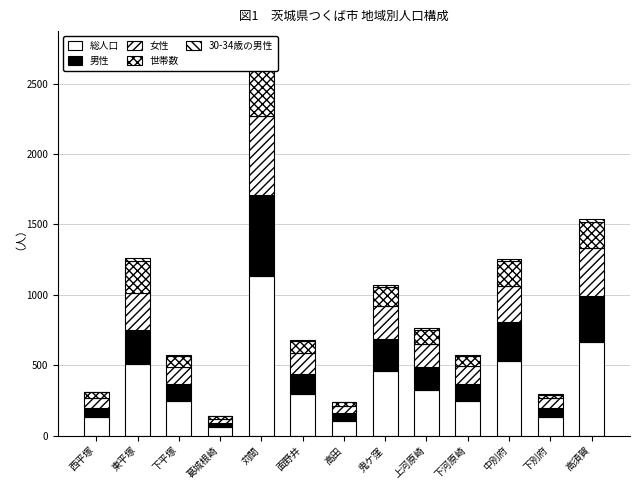

List the series in order of their peak value, lowest first.

30-34歳の男性, 世帯数, 女性, 男性, 総人口